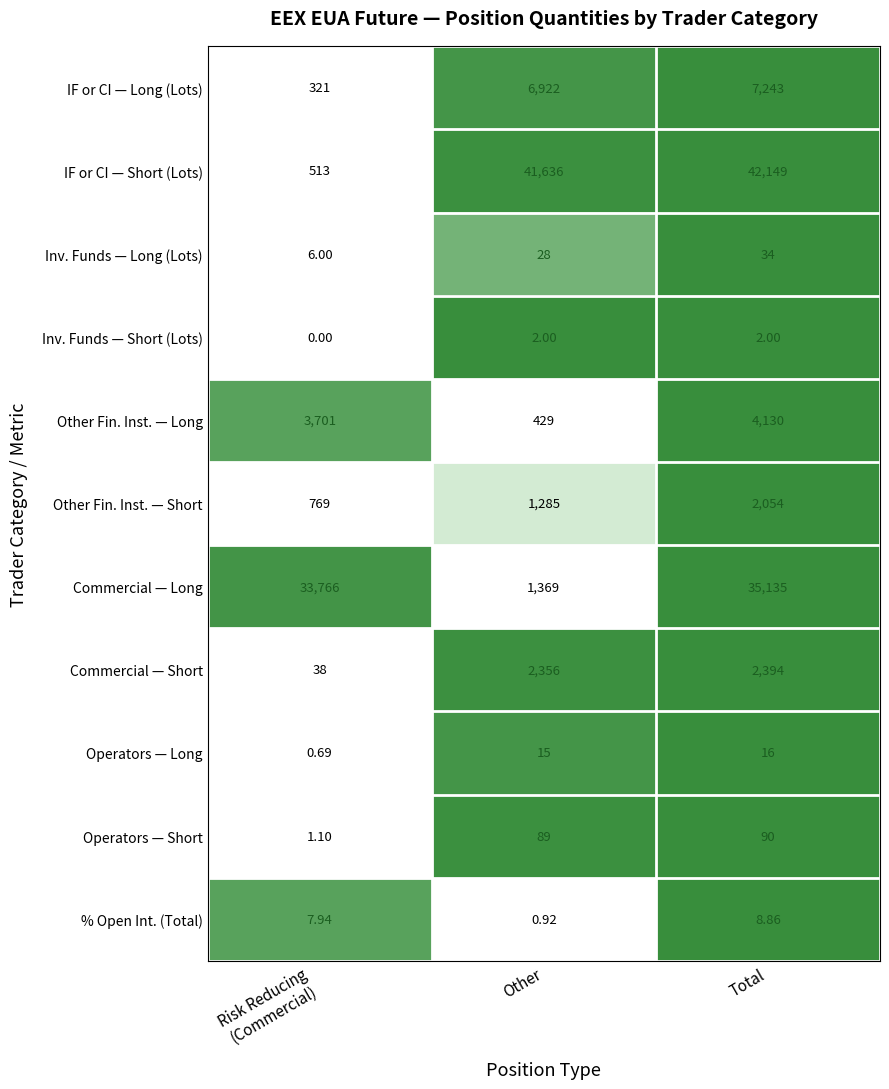

At Total, list the series in order from smallest to largest.

Inv. Funds — Short (Lots), % Open Int. (Total), Operators — Long, Inv. Funds — Long (Lots), Operators — Short, Other Fin. Inst. — Short, Commercial — Short, Other Fin. Inst. — Long, IF or CI — Long (Lots), Commercial — Long, IF or CI — Short (Lots)